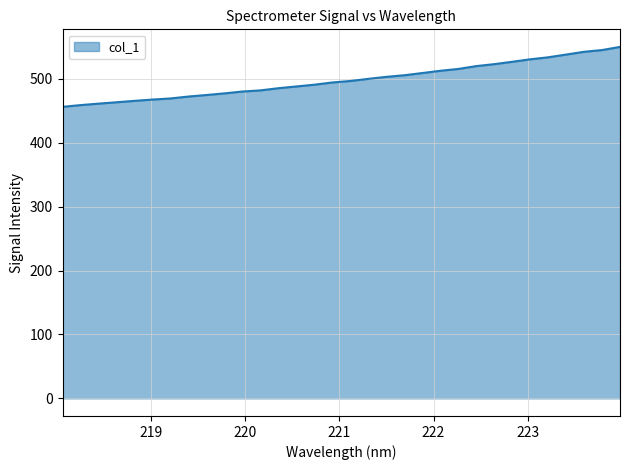

What is the average value?

498.1